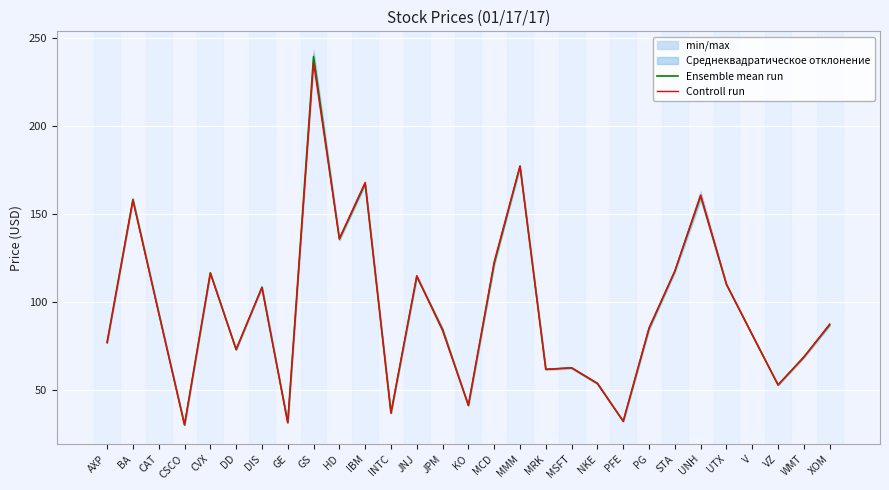

How many categories are shown in the chart?

29